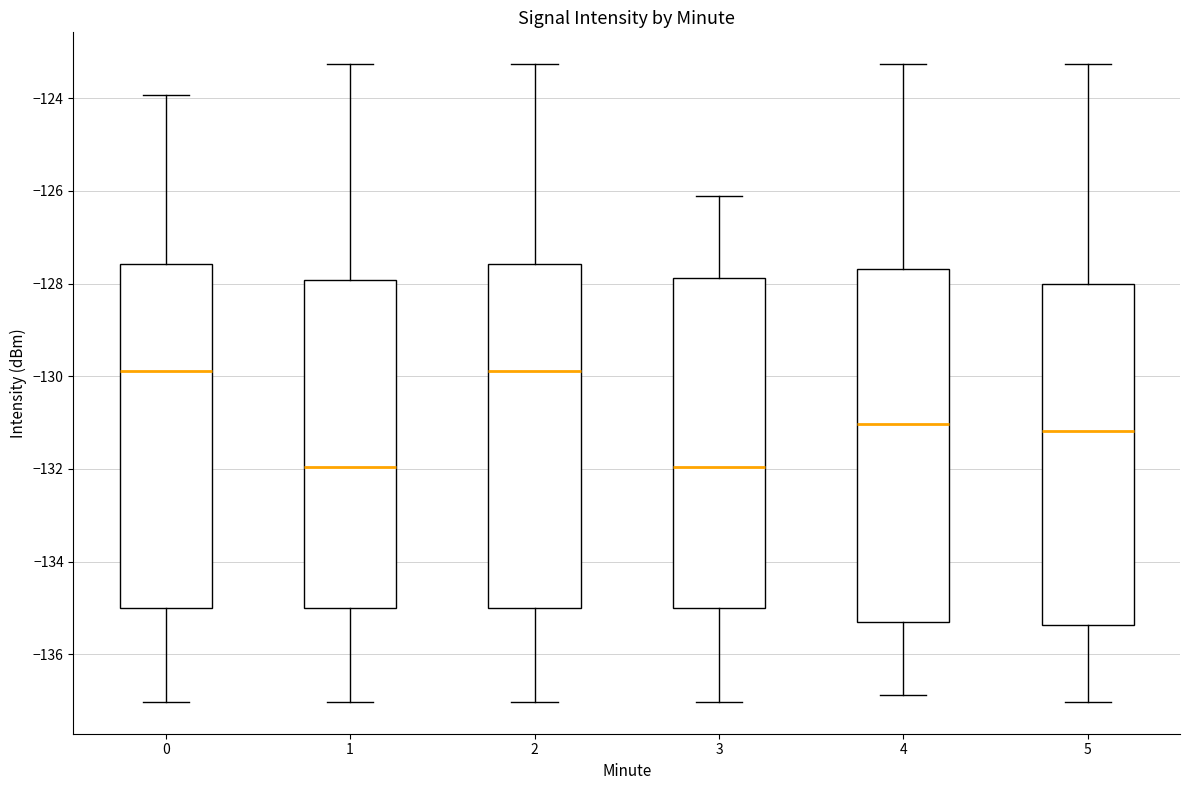

Reading left to right, read every box against the y-axis: the position of its median line, the range the box covers, and the ends of its whiskers. The values are not printed on the chart, so give them approximately, as read against the axis.

0: median -129.8, box -135.0 to -127.6, whiskers -137.0 to -124.0
1: median -132.0, box -135.0 to -128.0, whiskers -137.0 to -123.2
2: median -129.8, box -135.0 to -127.6, whiskers -137.0 to -123.2
3: median -132.0, box -135.0 to -127.8, whiskers -137.0 to -126.2
4: median -131.0, box -135.2 to -127.6, whiskers -136.8 to -123.2
5: median -131.2, box -135.4 to -128.0, whiskers -137.0 to -123.2